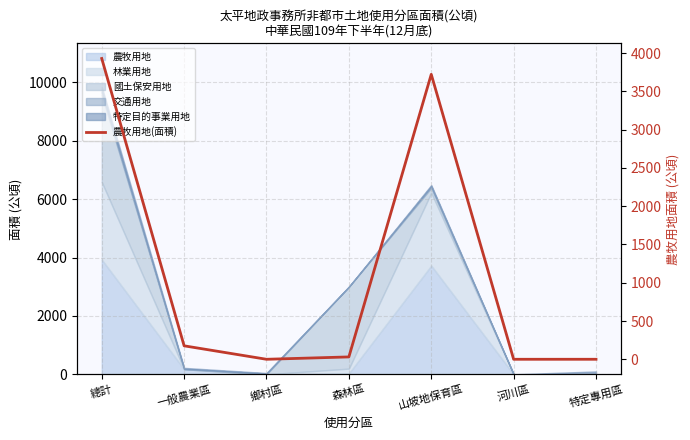

Reading left to right, what are all the values shown in this chart?

總計=3929.3	一般農業區=175.8	鄉村區=0.0	森林區=30.8	山坡地保育區=3722.5	河川區=0.0	特定專用區=0.1